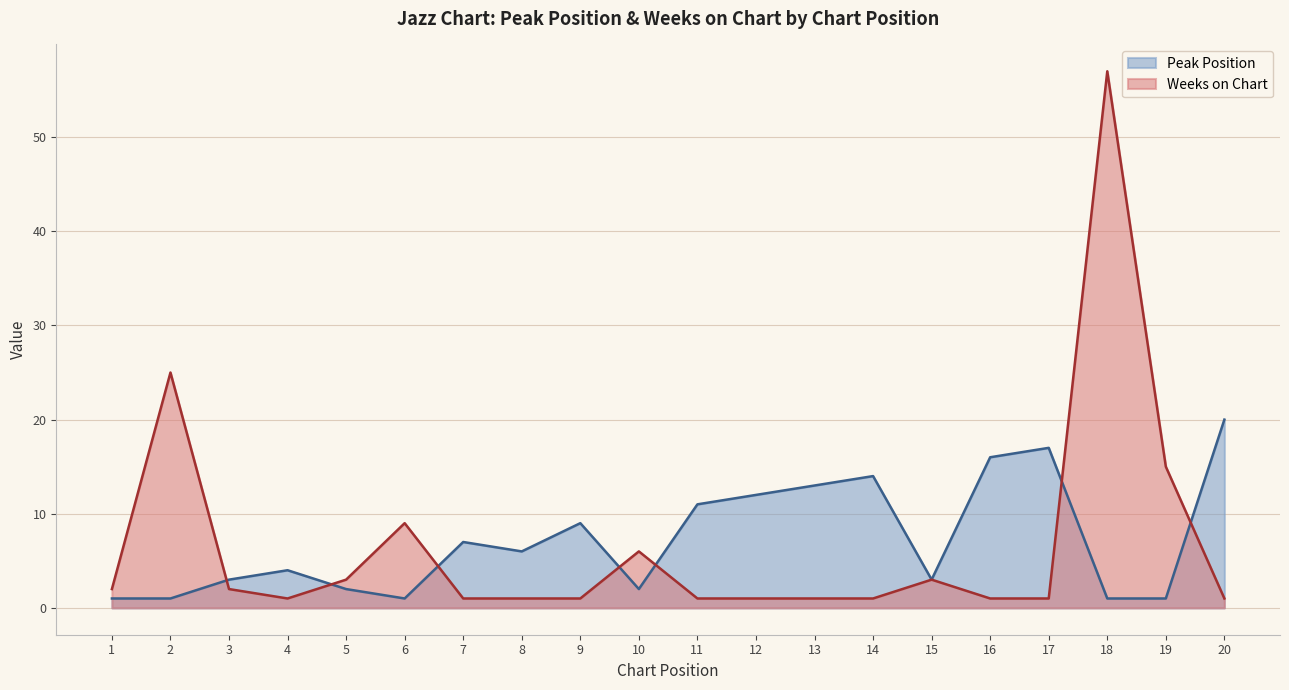

What is the approximate value of Weeks on Chart at 1?

2